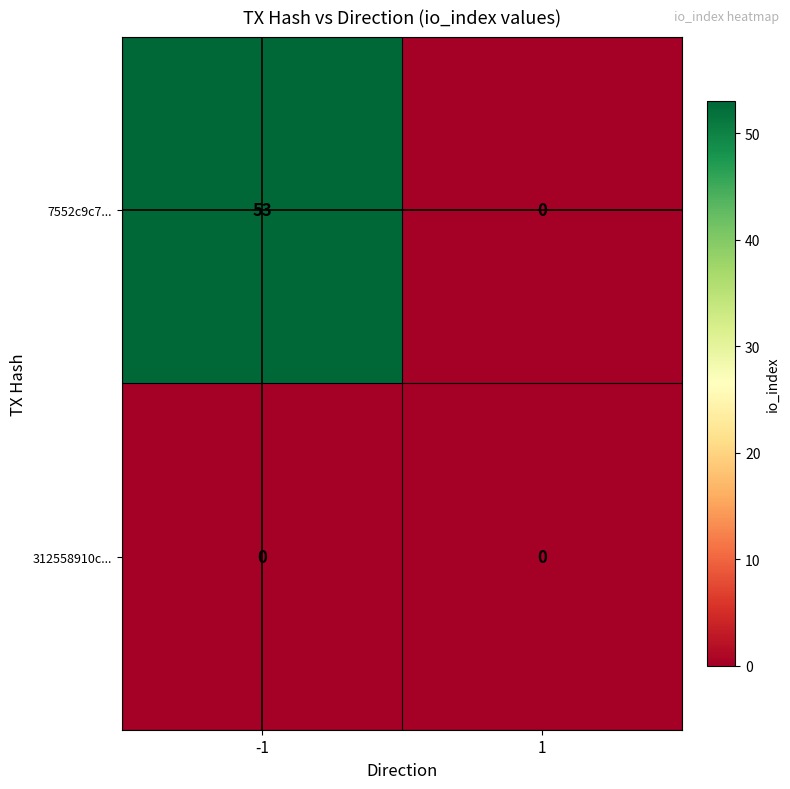

Reading right to left, extract all data points from this chart.

7552c9c7...: 1=0	-1=53
312558910c...: 1=0	-1=0